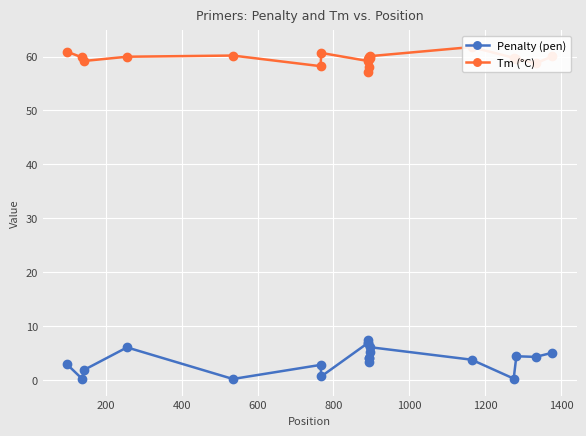

Count the number of categories in the chart.

20